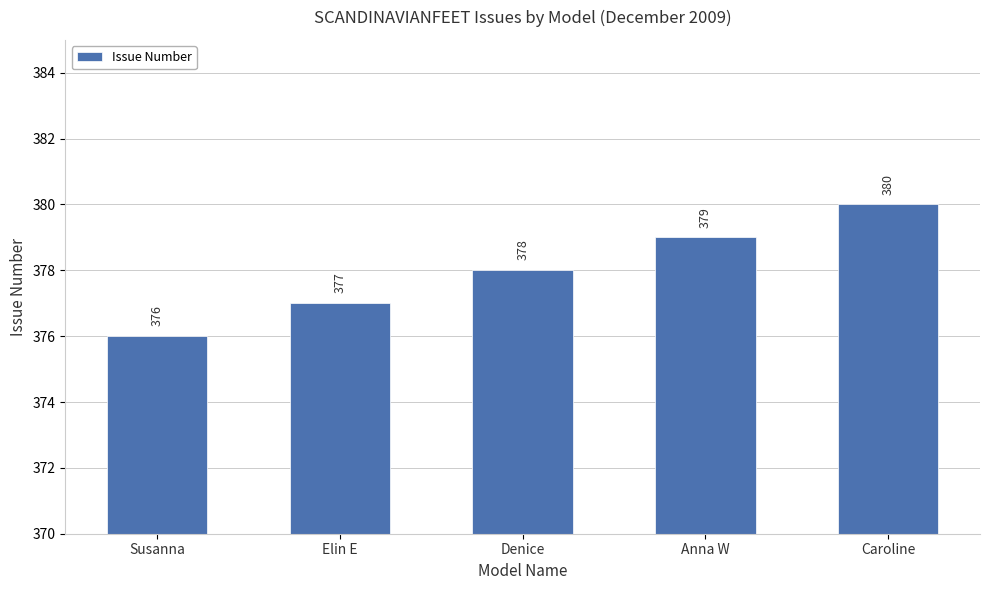

Reading left to right, what are all the values shown in this chart?

Susanna=376	Elin E=377	Denice=378	Anna W=379	Caroline=380